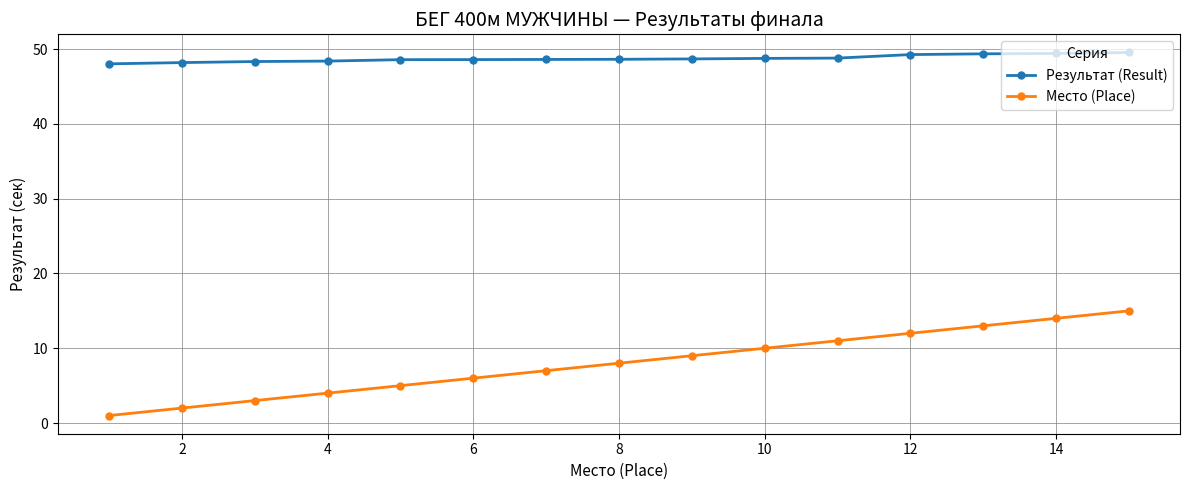

What is the sum of all Место (Place) values?

120.0